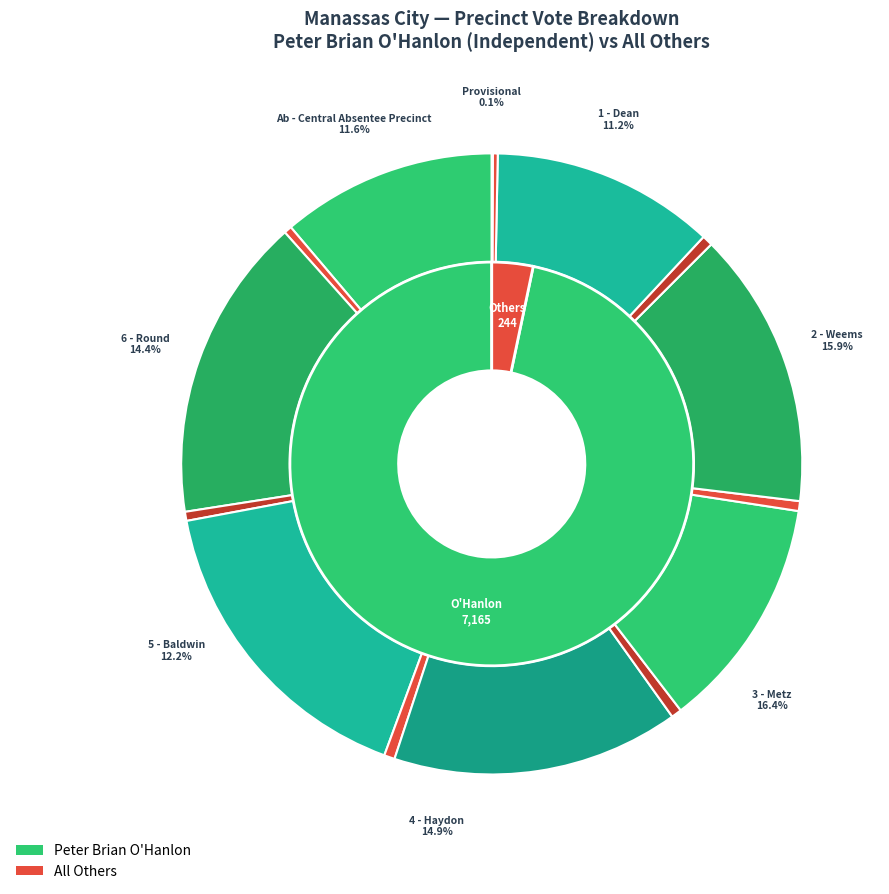

How many slices are in this pie chart?

8